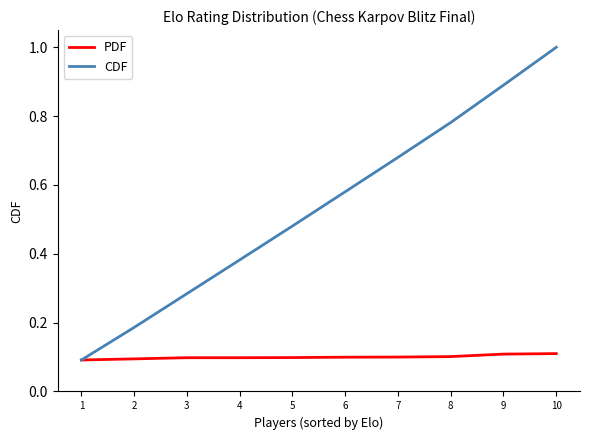

What are all the series names shown in the legend?

PDF, CDF